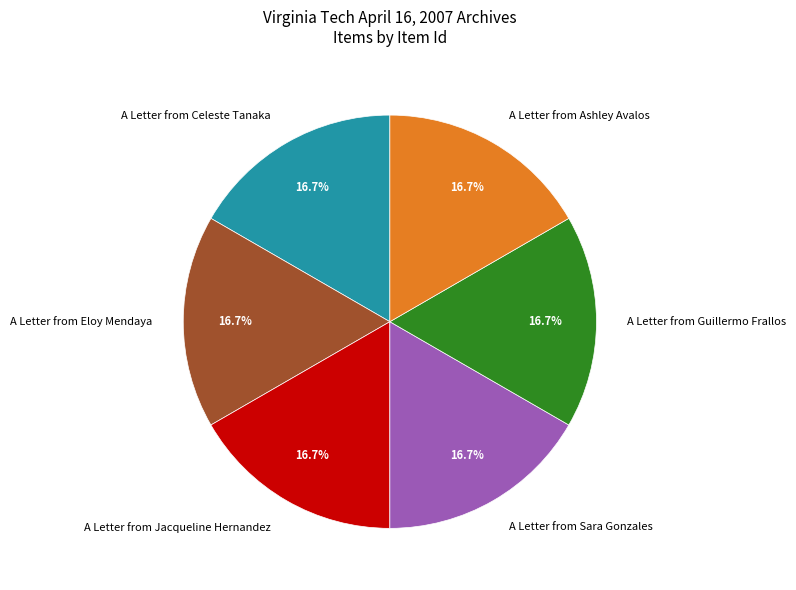

To the nearest percent, what is the combined percentage of A Letter from Jacqueline Hernandez and A Letter from Ashley Avalos?

33%